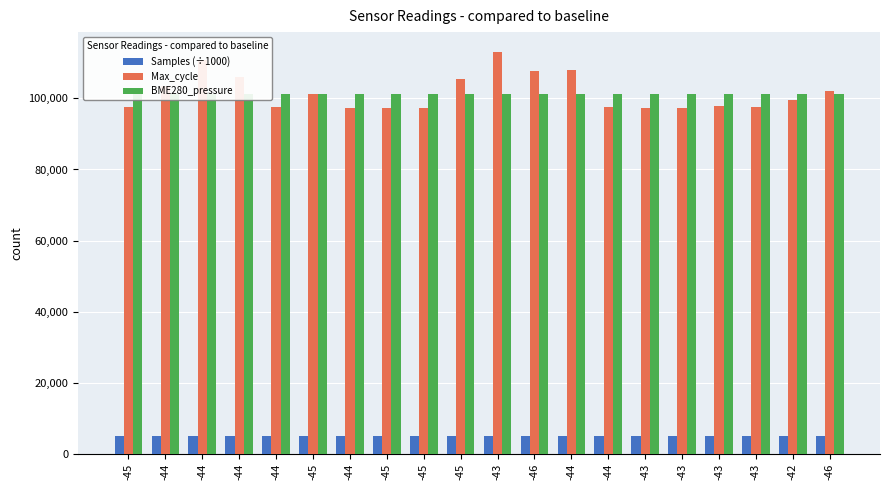

True or false: Max_cycle has a value of 49249.1 at -43.

False